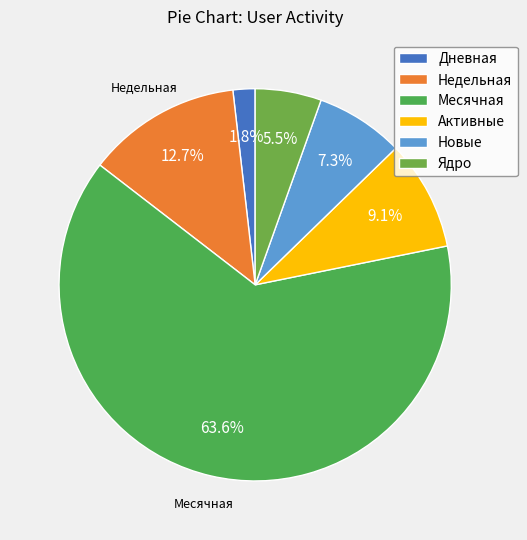

To the nearest percent, what is the difference between the largest and smallest slice percentages?

62%